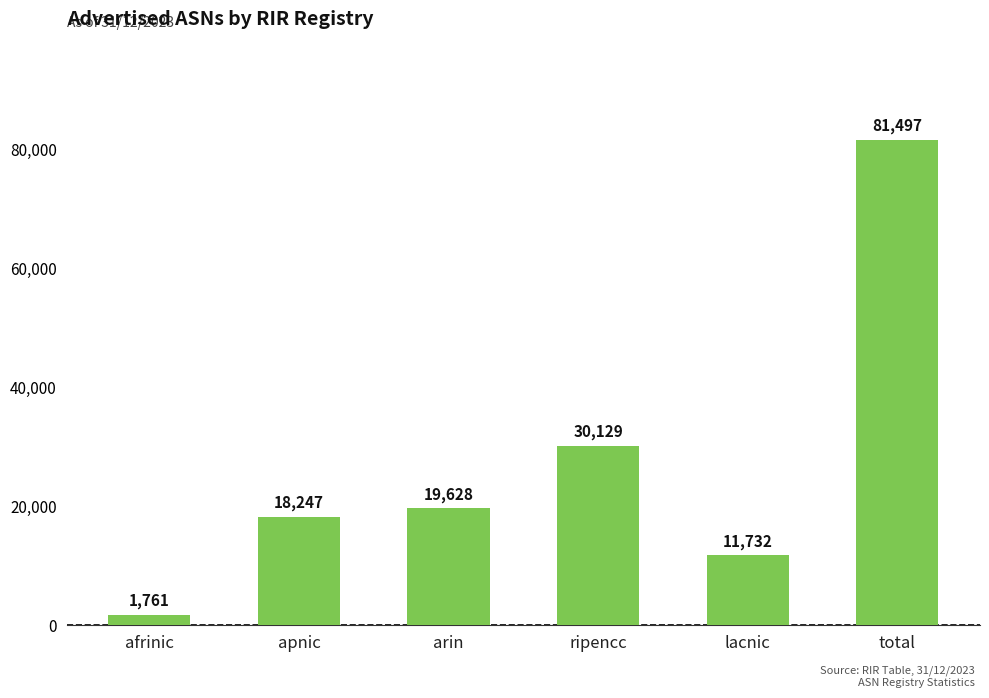

Which has a higher value, arin or apnic?

arin